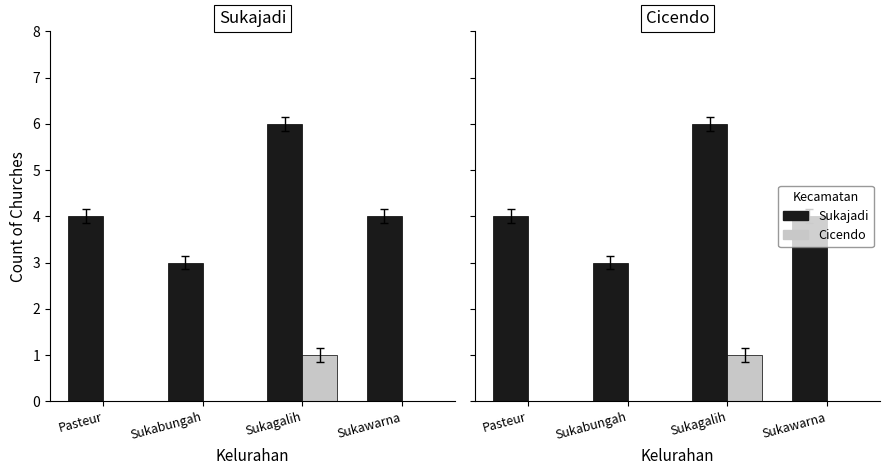

How many Cicendo values are between 0 and 1?

4